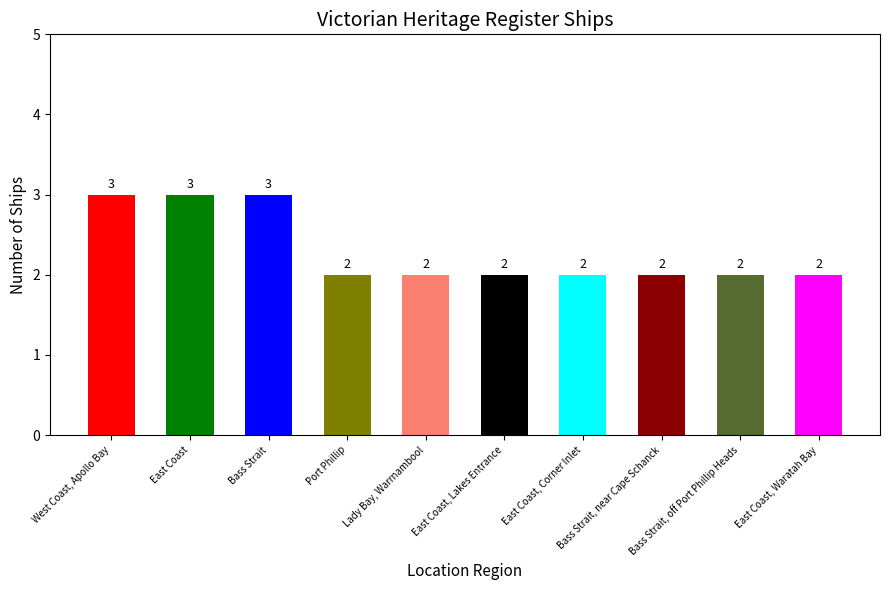

Reading right to left, list all the values displayed in this chart.

East Coast, Waratah Bay=2	Bass Strait, off Port Phillip Heads=2	Bass Strait, near Cape Schanck=2	East Coast, Corner Inlet=2	East Coast, Lakes Entrance=2	Lady Bay, Warrnambool=2	Port Phillip=2	Bass Strait=3	East Coast=3	West Coast, Apollo Bay=3